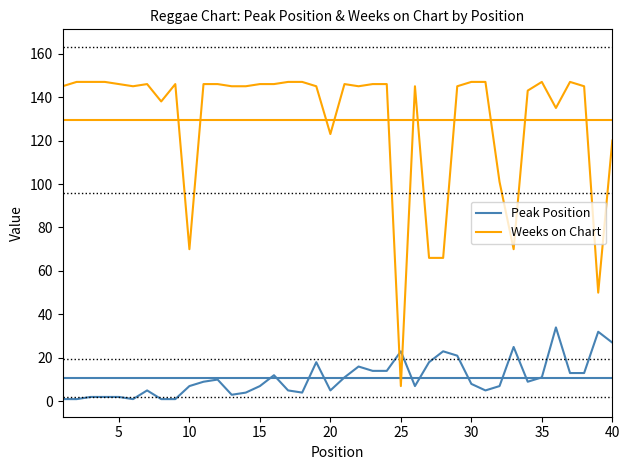

What are all the series names shown in the legend?

Peak Position, Weeks on Chart